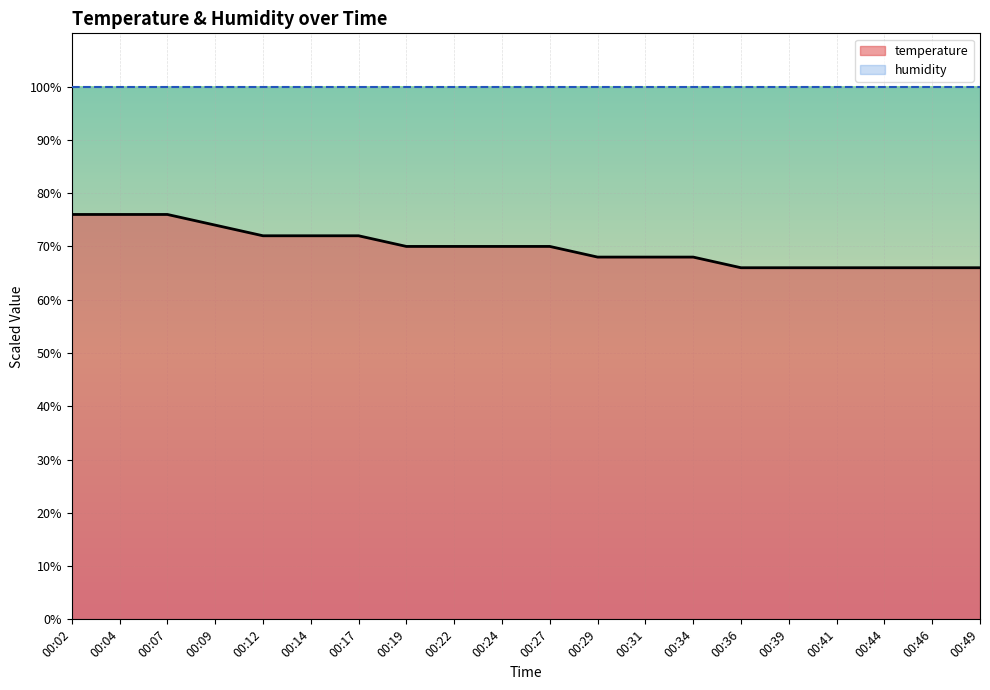

Reading left to right, list all the values displayed in this chart.

76.0	76.0	76.0	74.0	72.0	72.0	72.0	70.0	70.0	70.0	70.0	68.0	68.0	68.0	66.0	66.0	66.0	66.0	66.0	66.0